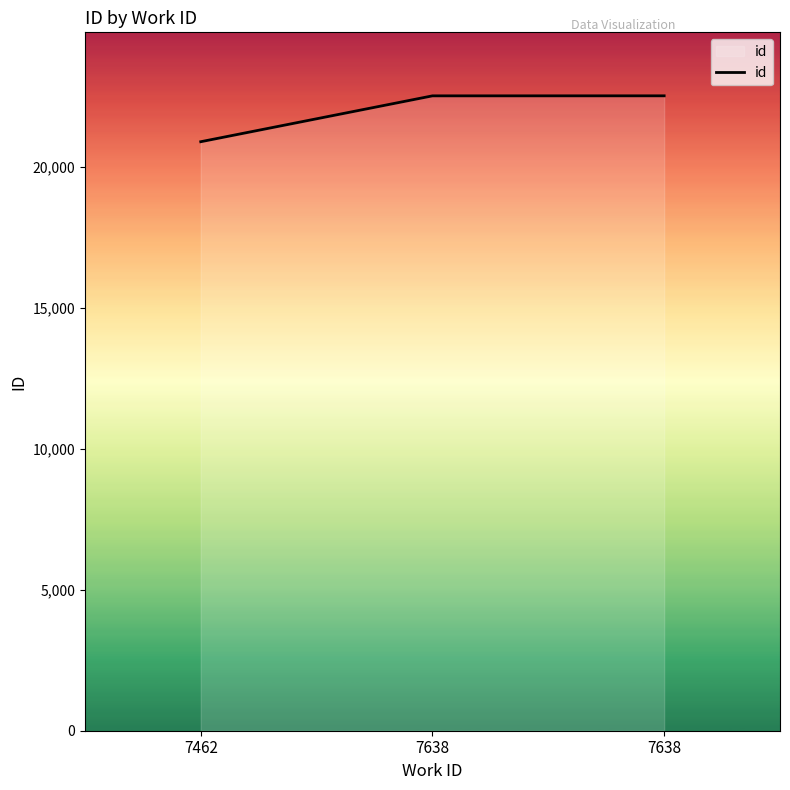

Is this an area chart (filled region under the line)?

Yes